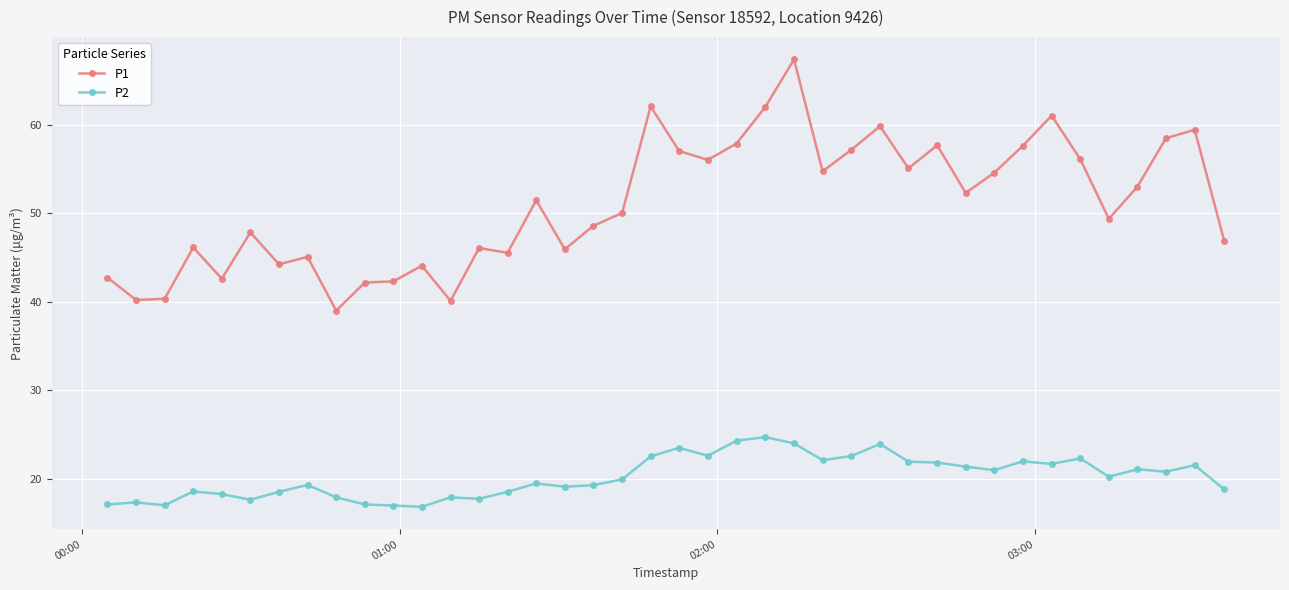

Which series has the largest range (max minus min)?

P1